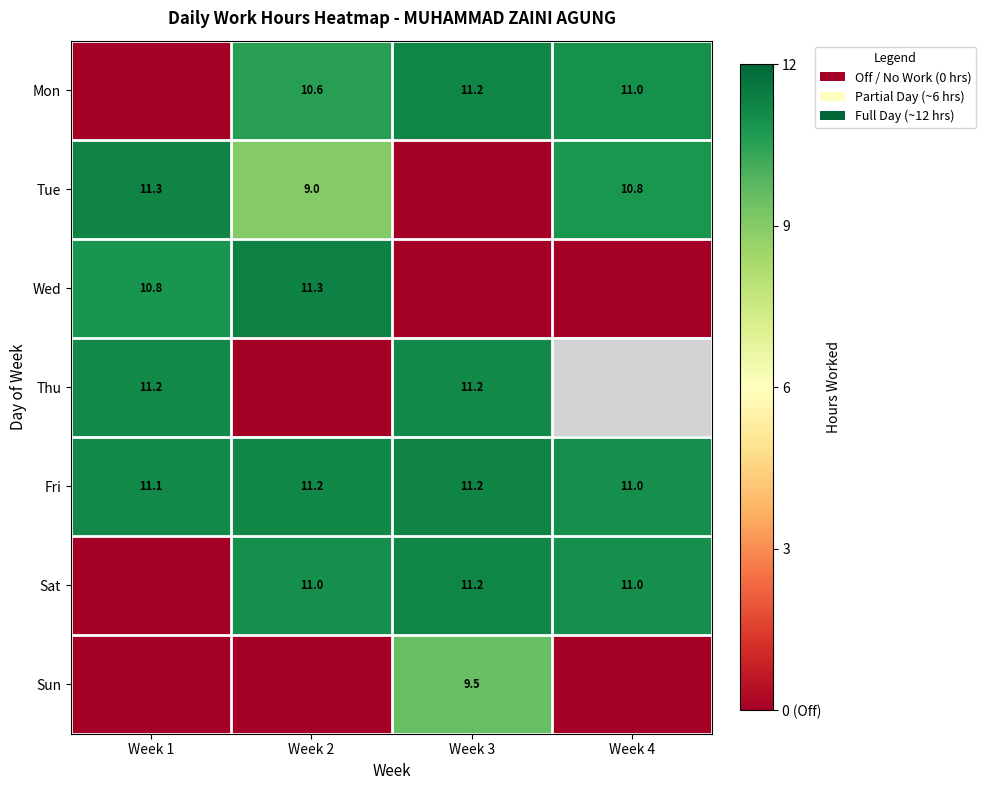

At how many categories does at least one series exceed 5?

4